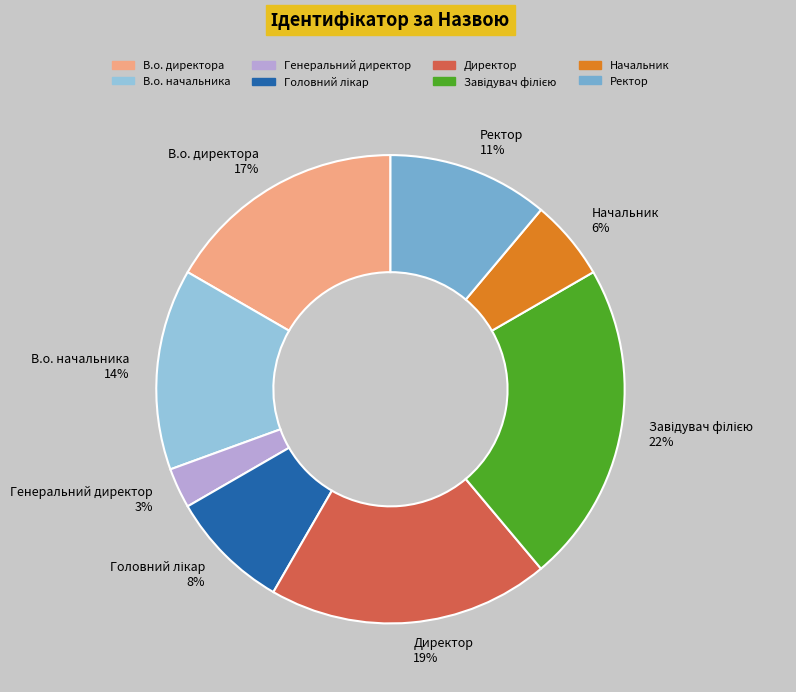

To the nearest percent, what is the difference between the Директор and Ректор slice percentages?

8%